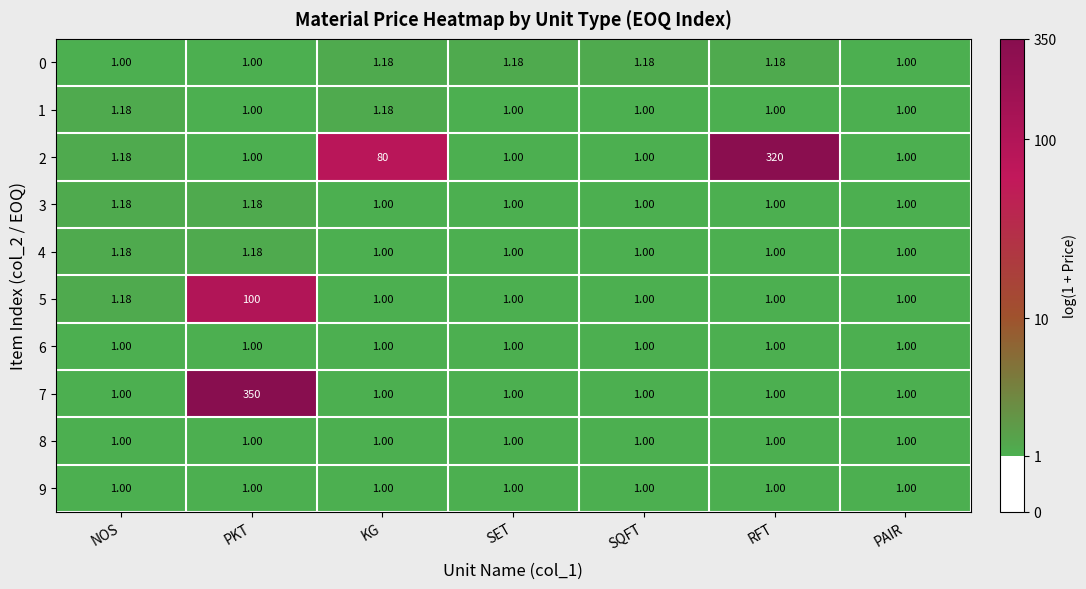

At which category does the chart reach its peak across all series?

PKT